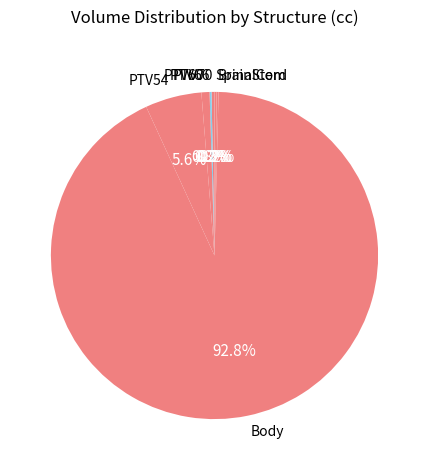

What is the largest slice in the pie chart?

Body